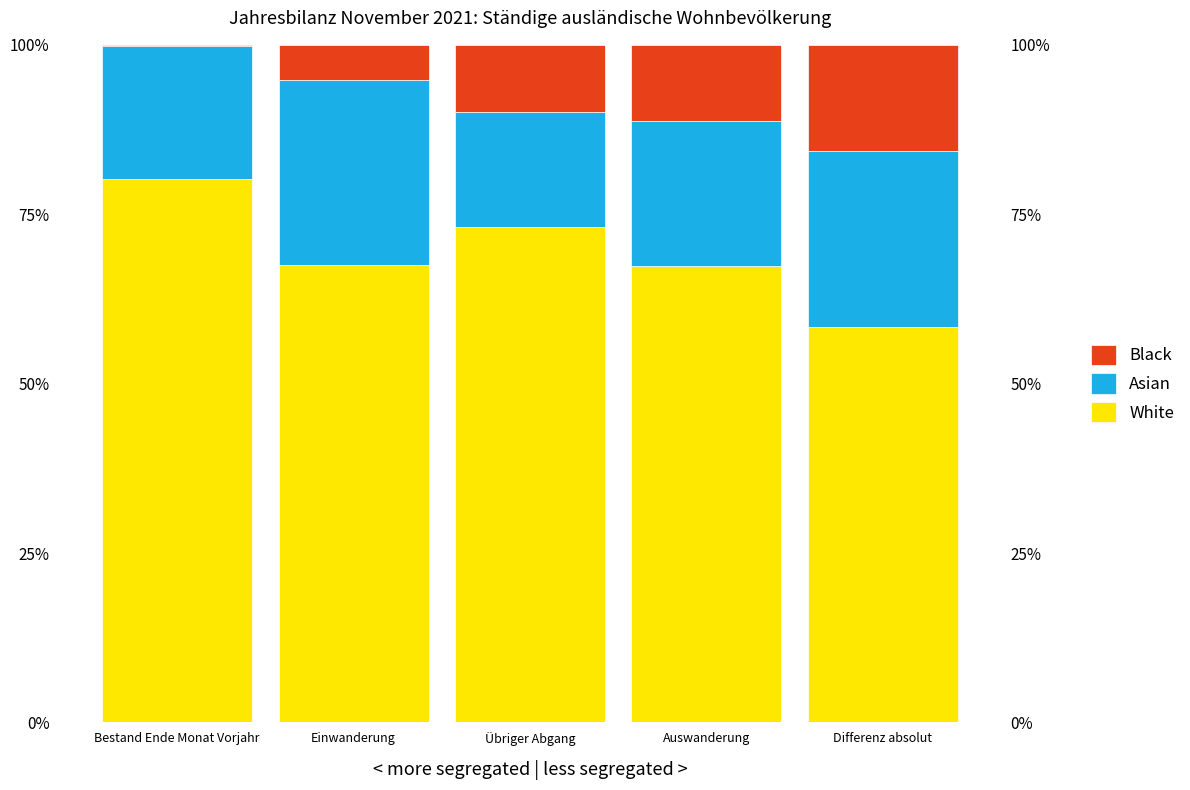

Where is Asian nearest to the value 22?

Auswanderung